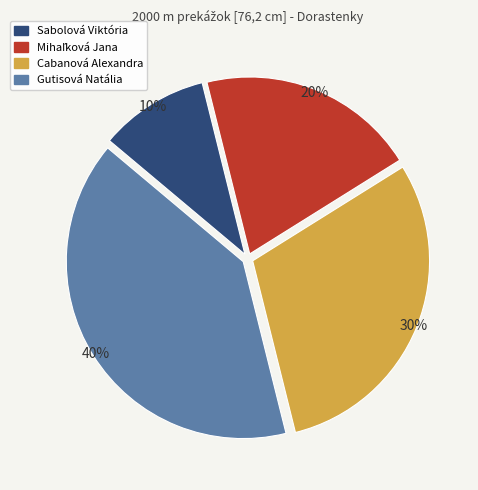

Between Cabanová Alexandra and Sabolová Viktória, which is larger?

Cabanová Alexandra